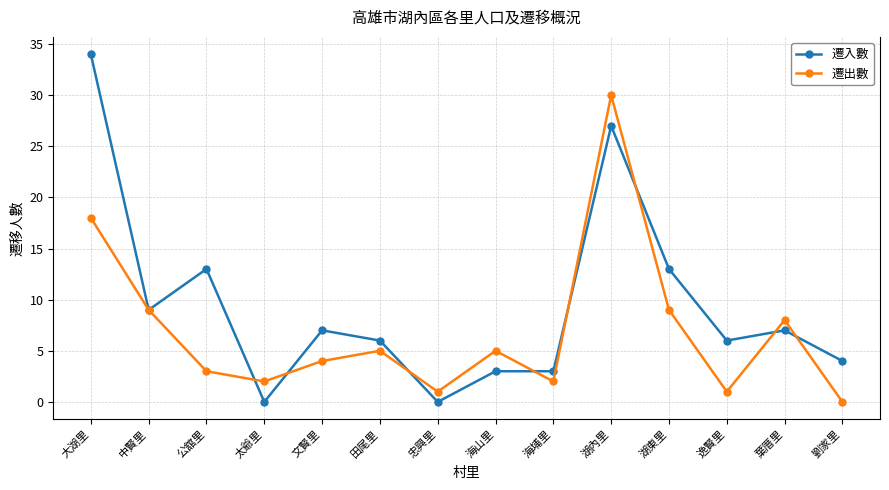

List the series in order of their peak value, lowest first.

遷出數, 遷入數